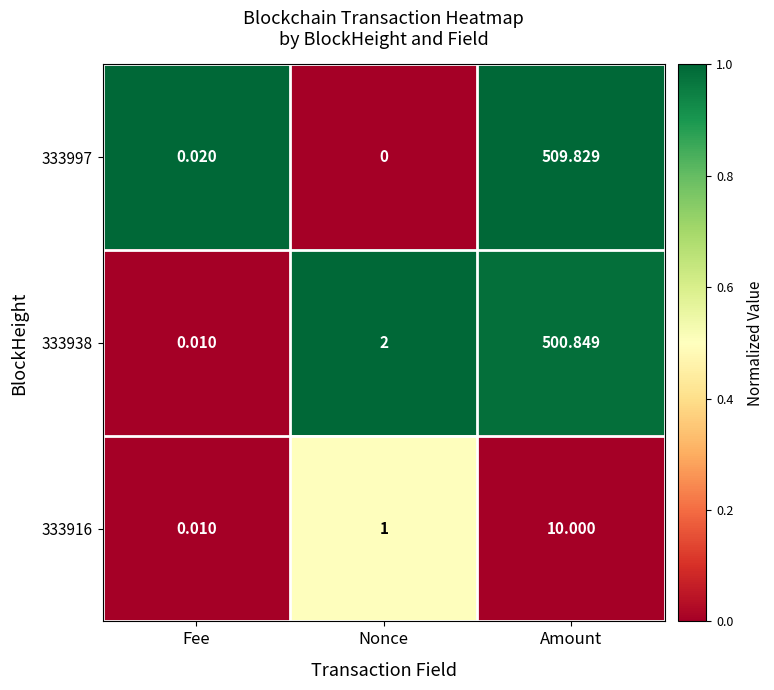

Is the value of 333938 at Nonce greater than the value of 333916 at Fee?

Yes